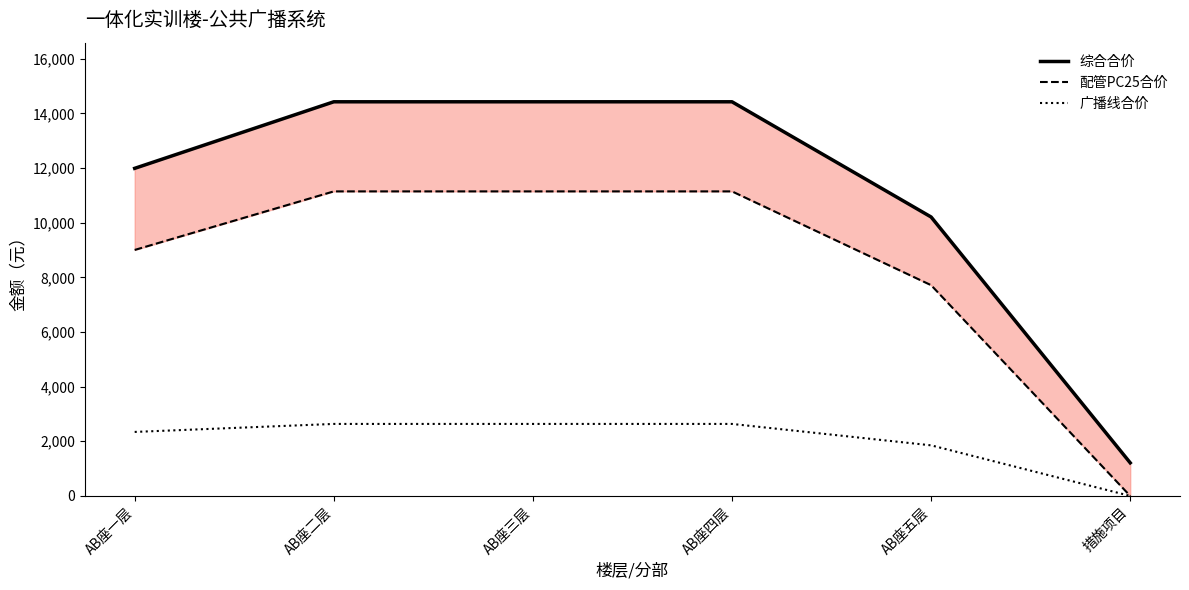

True or false: 综合合价 and 配管PC25合价 intersect in this chart.

False